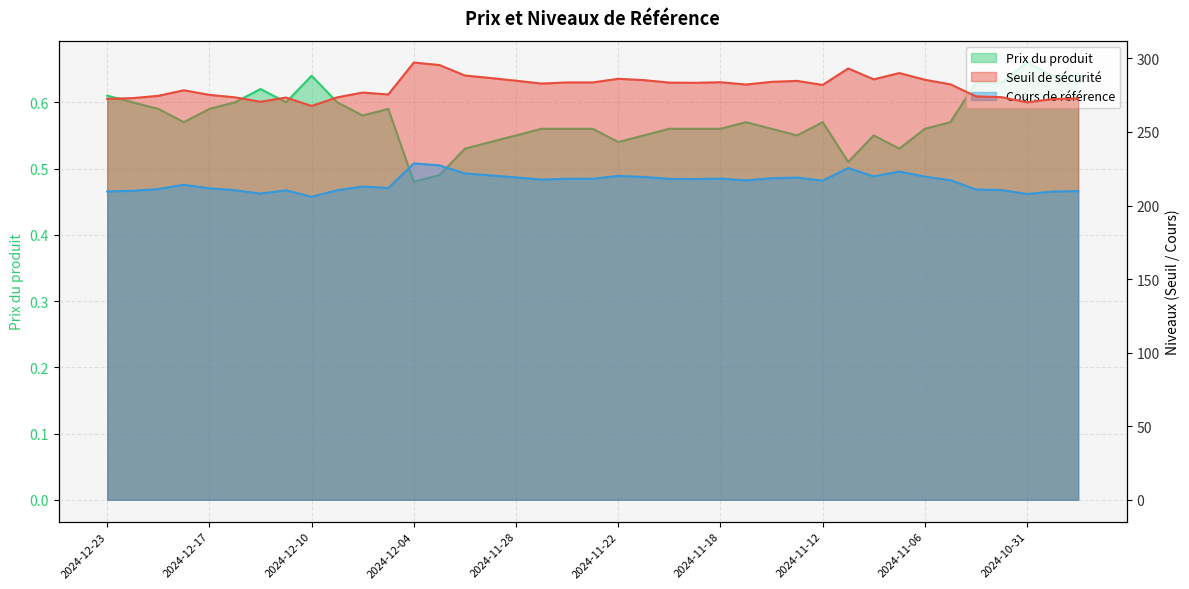

At 2024-11-20, list the series in order from smallest to largest.

Prix du produit, Cours de référence, Seuil de sécurité